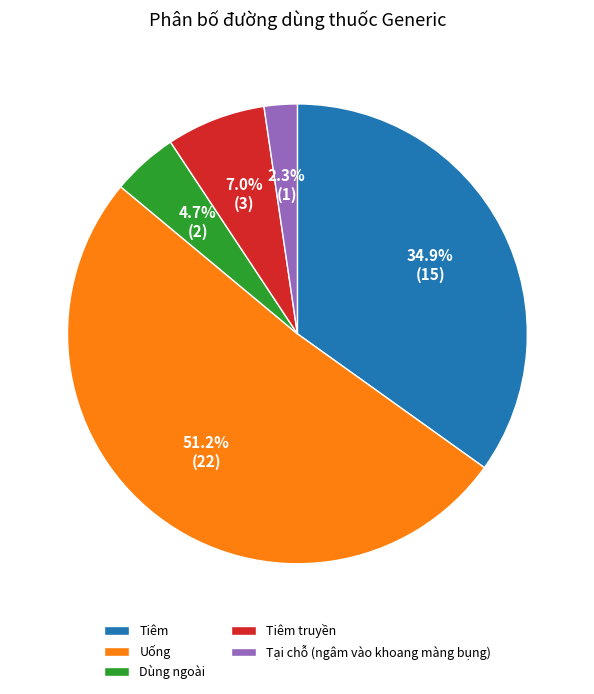

How many segments does this pie chart have?

5